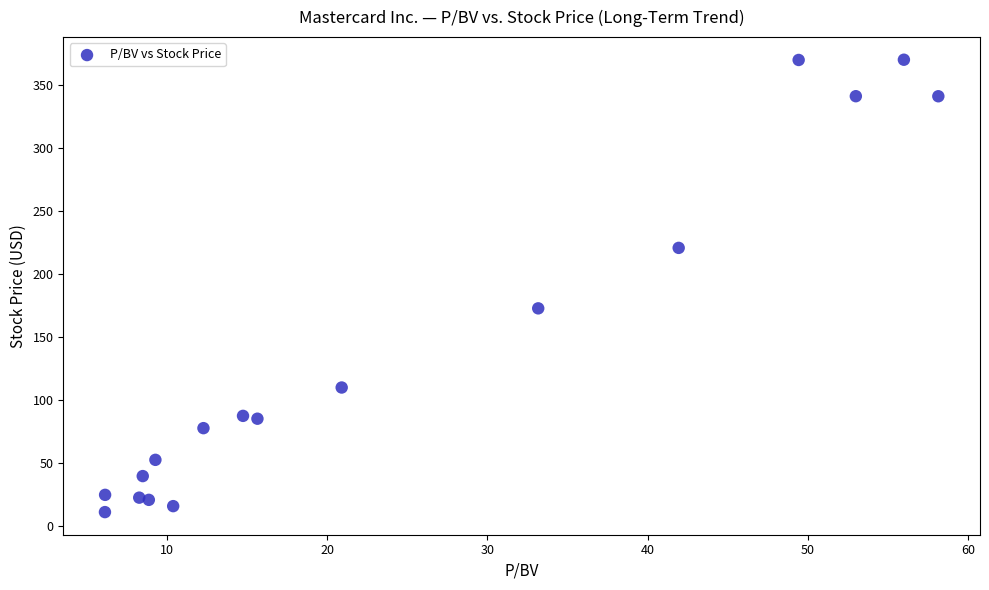

What Y value in the scatter plot is closest to 190?

172.5